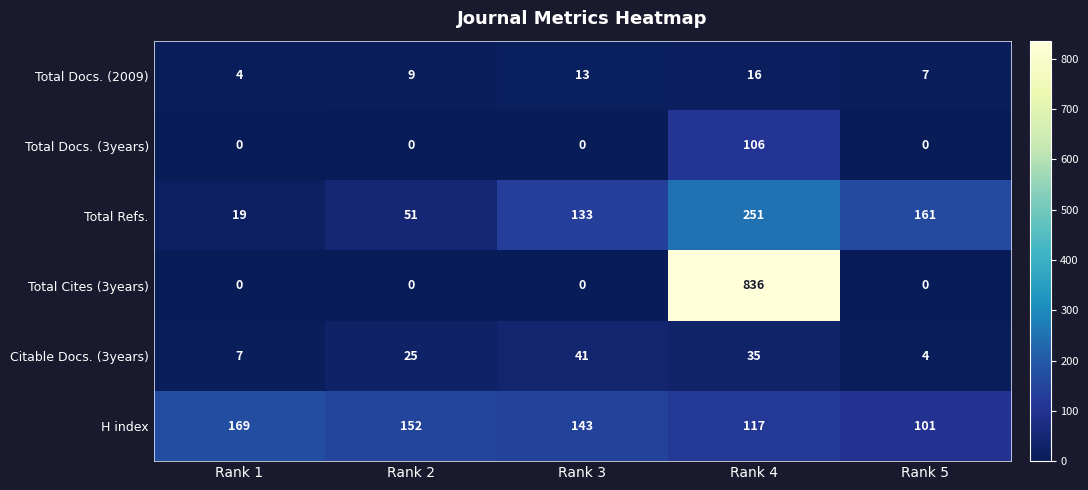

Which category has the highest value across all series?

Rank 4